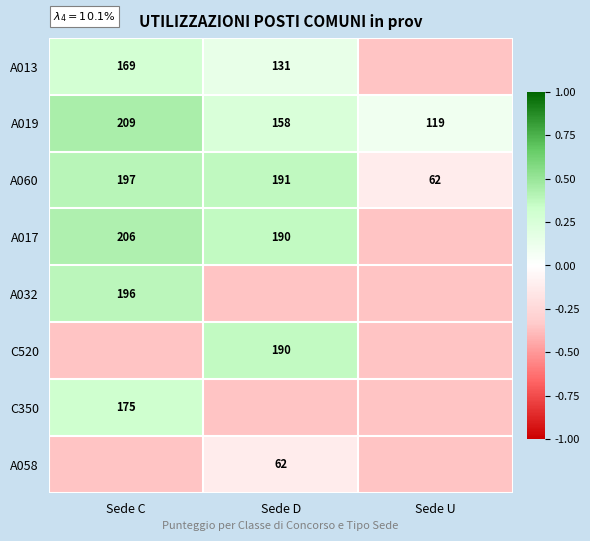

At which label does C520 reach its peak?

Sede D